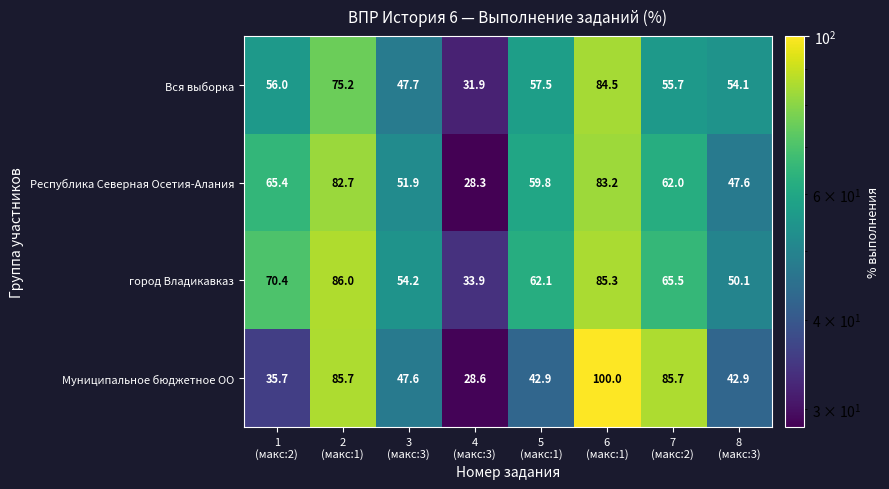

What is the average value of the Муниципальное бюджетное ОО series?

58.6